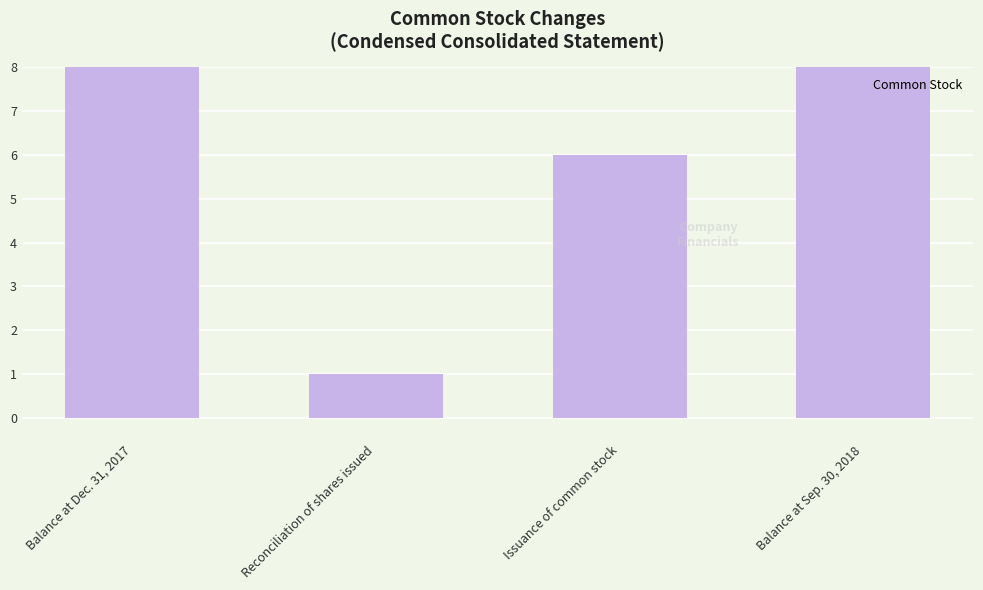

Rank the categories by value from highest to lowest.

Balance at Sep. 30, 2018, Balance at Dec. 31, 2017, Issuance of common stock, Reconciliation of shares issued